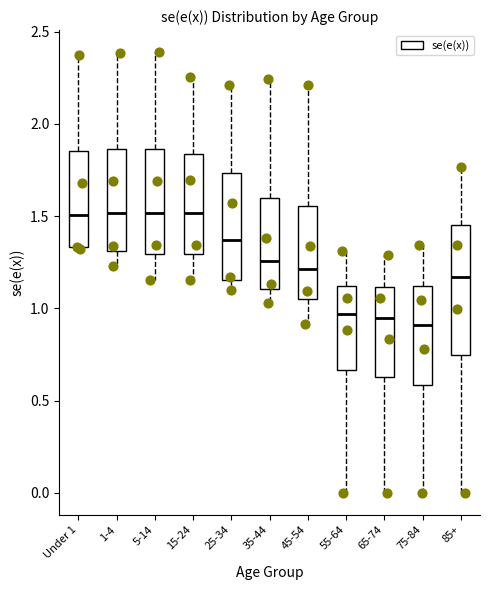

Where does the lower whisker of the box for 65-74 end on the y-axis? The values are not printed on the chart, so give them approximately, as read against the axis.

0.00